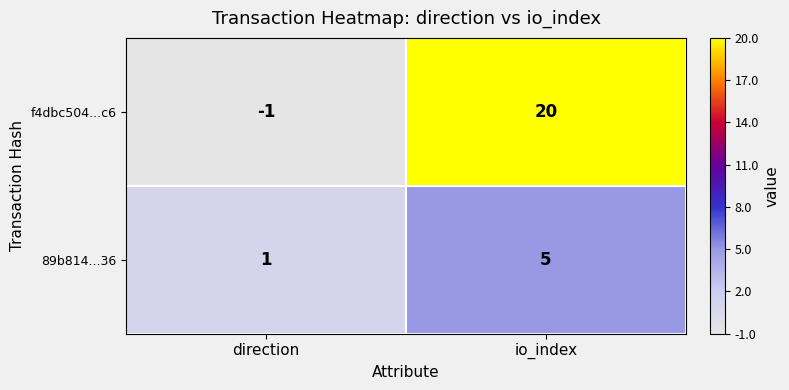

Which series has the largest total across all categories?

f4dbc504...c6